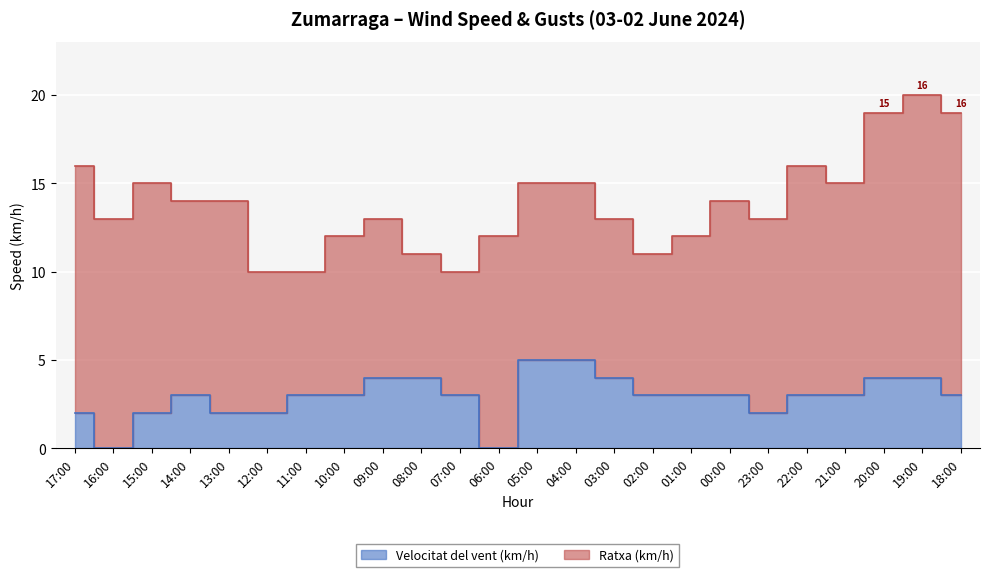

What is the difference between the maximum and minimum values?

5